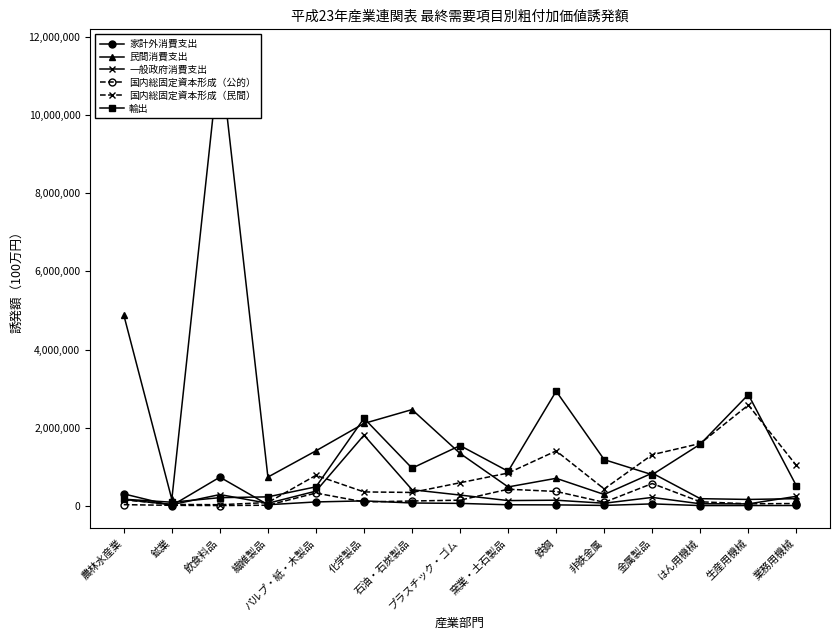

In 民間消費支出, how many points are lower than both neighbors (excluding endpoints)?

5